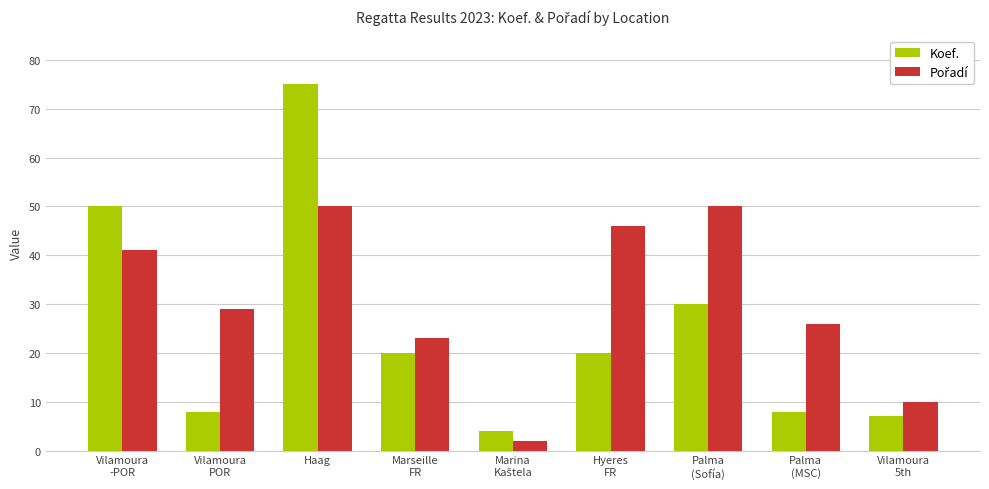

How many categories are shown in the chart?

9